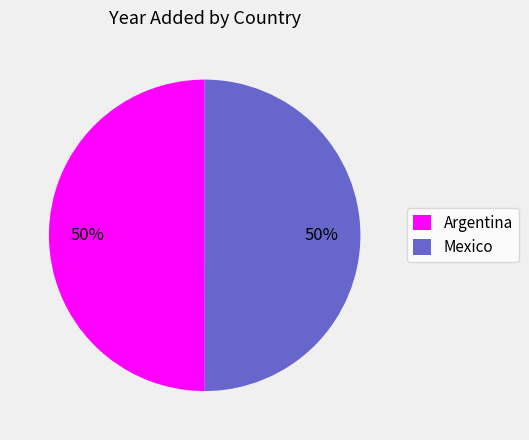

Is the sum of Mexico and Argentina greater than half?

Yes